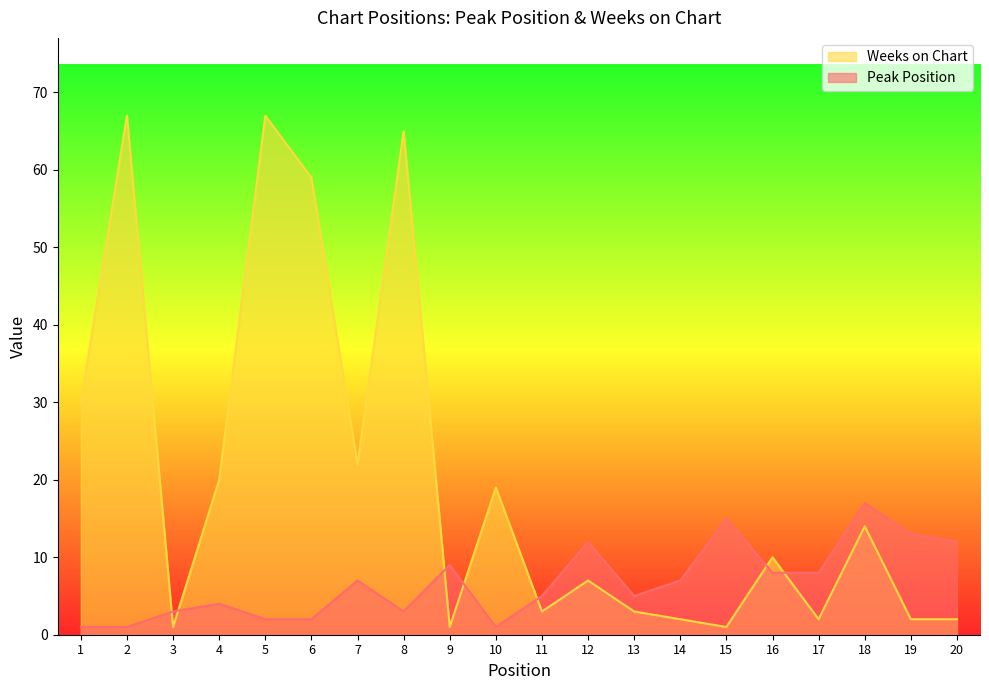

Which series has the widest spread of values?

Weeks on Chart